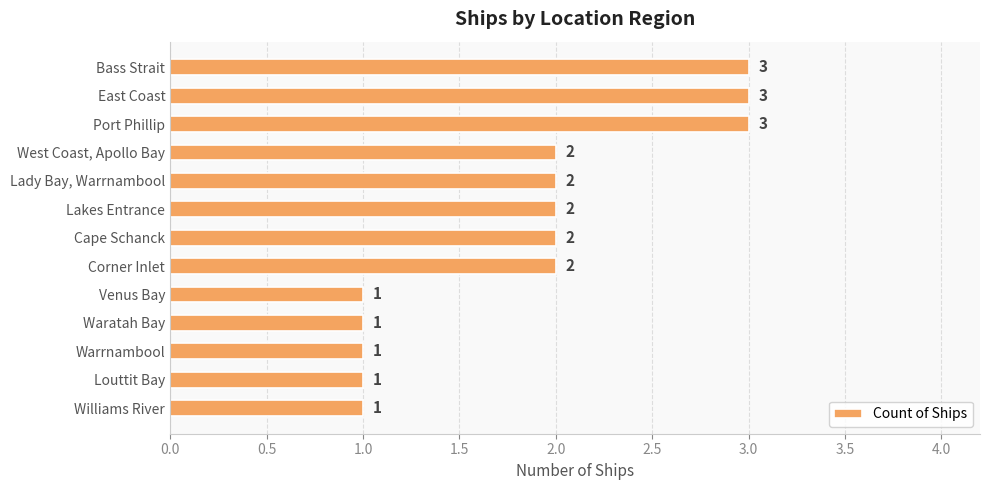

The chart shows a value of 3 at Lady Bay, Warrnambool. True or false?

False